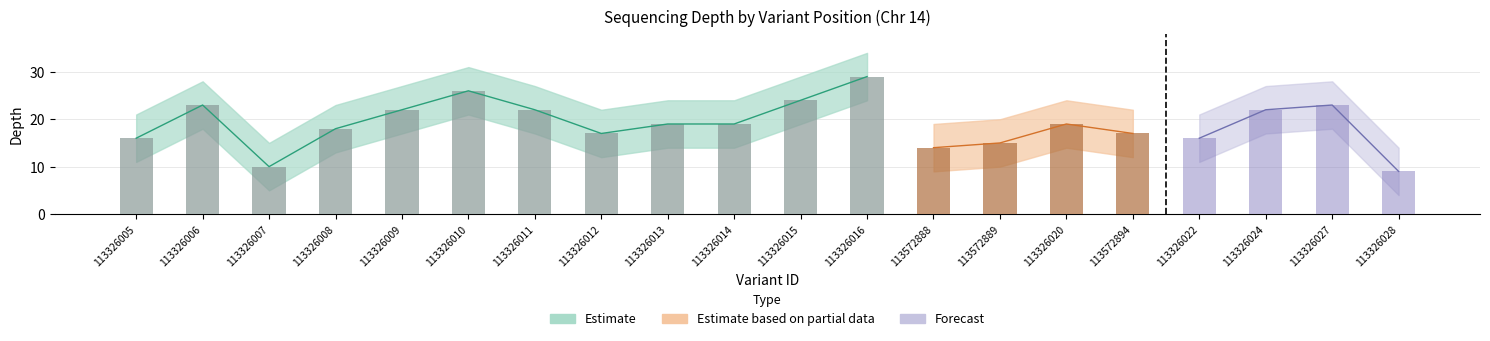

What is the label of the 1st bar from the right?

113326028